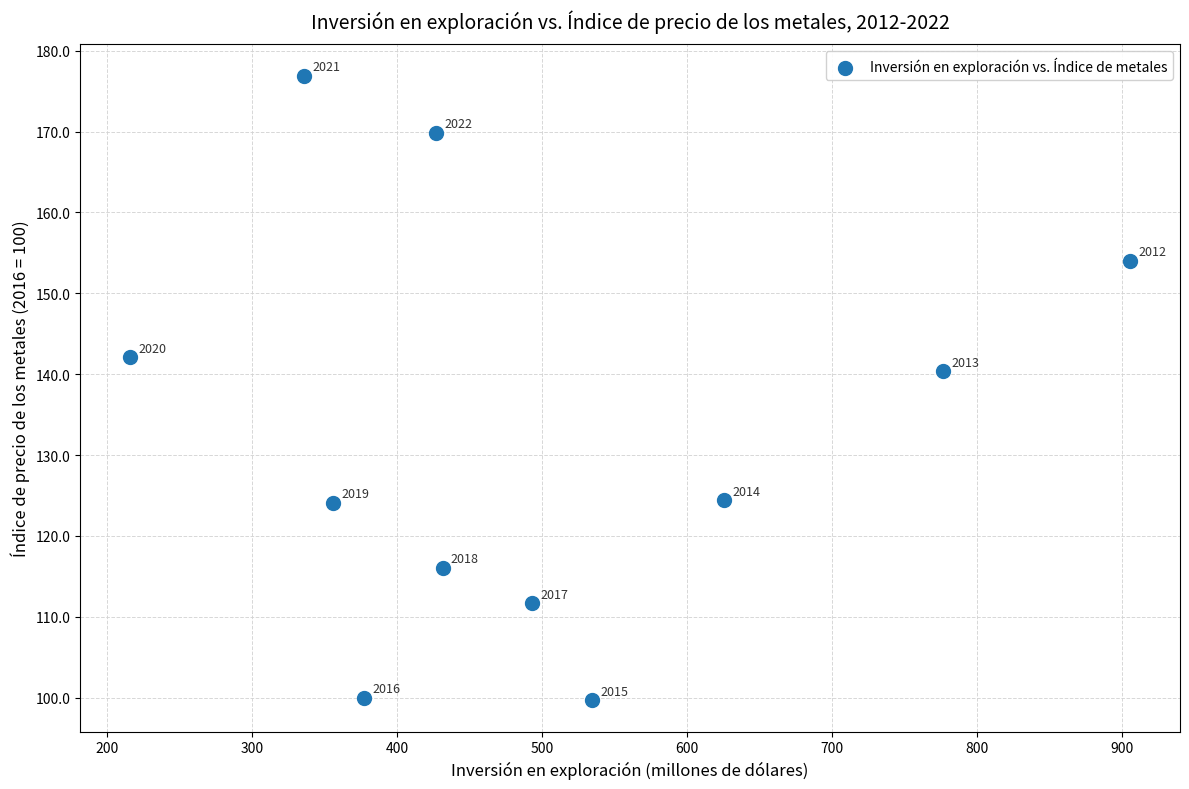

What Y value in the scatter plot is closest to 138?

140.3